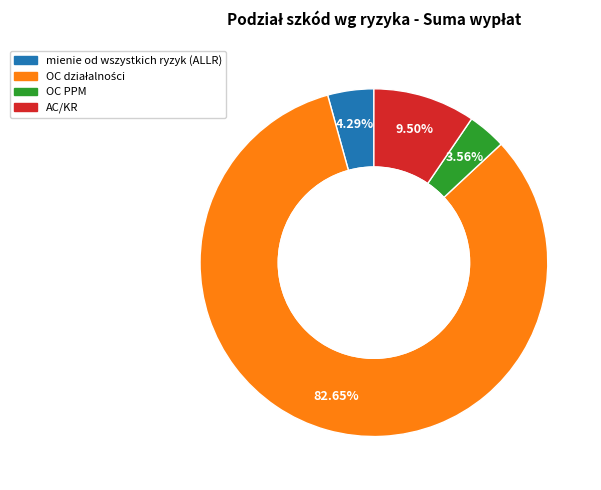

How many segments does this pie chart have?

4